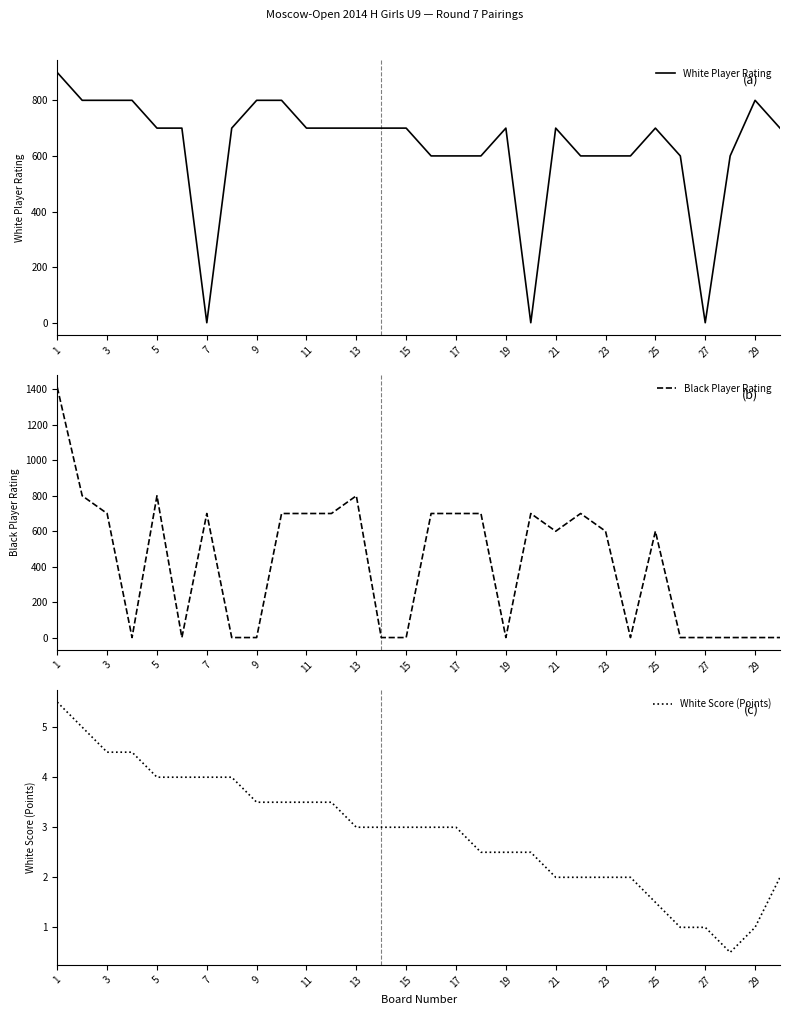

Which label corresponds to the largest value in the chart?

1